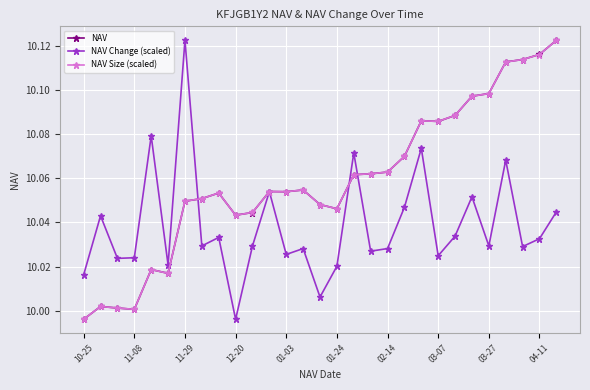

True or false: NAV Change (scaled) has more than 2 points higher than both neighbors.

True